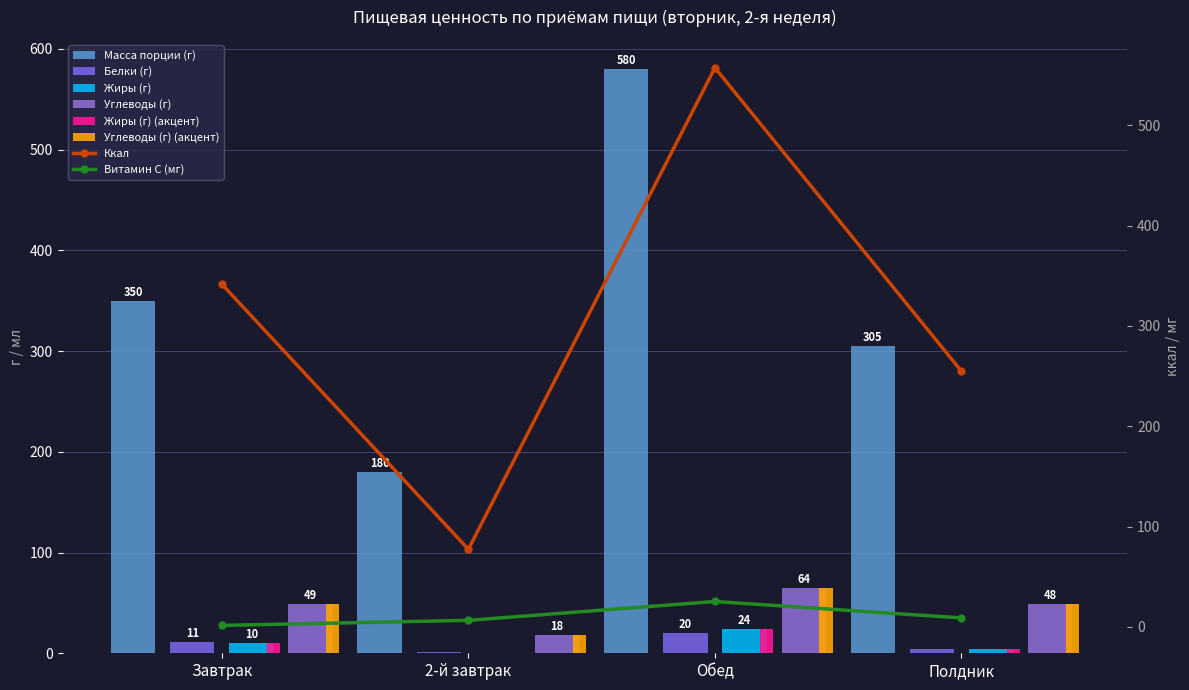

What is the greatest value displayed?

580.0